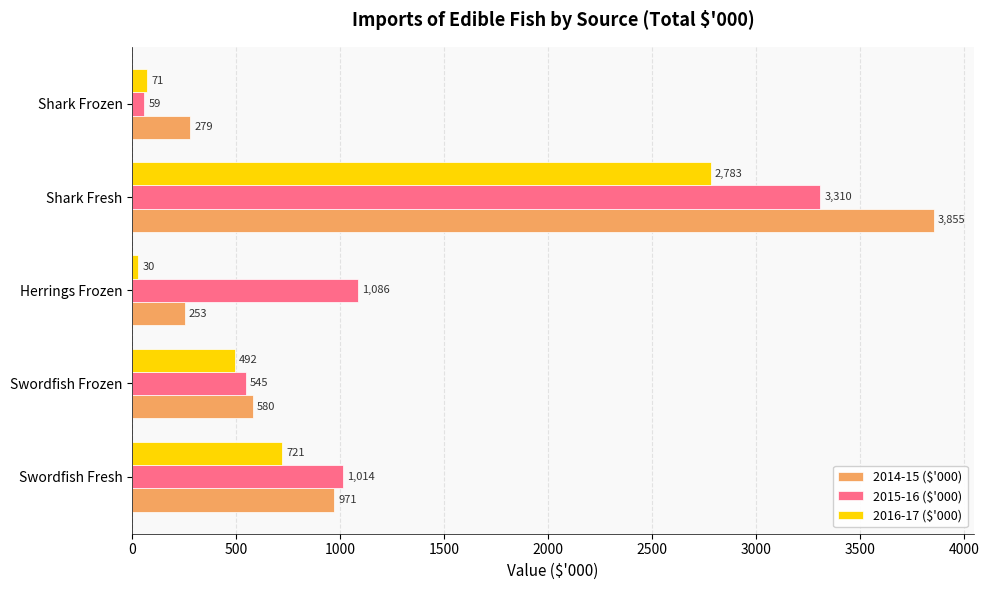

The value of 2016-17 ($'000) at Shark Fresh is 2782.7. True or false?

True